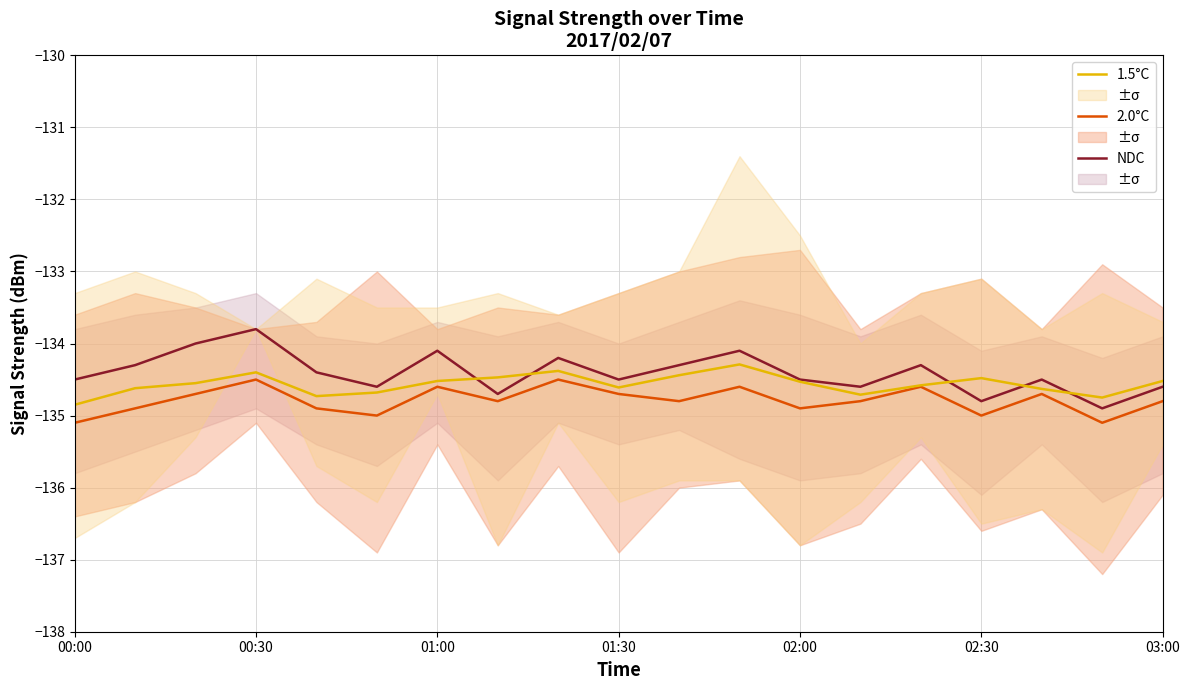

True or false: NDC and 2.0°C intersect in this chart.

False